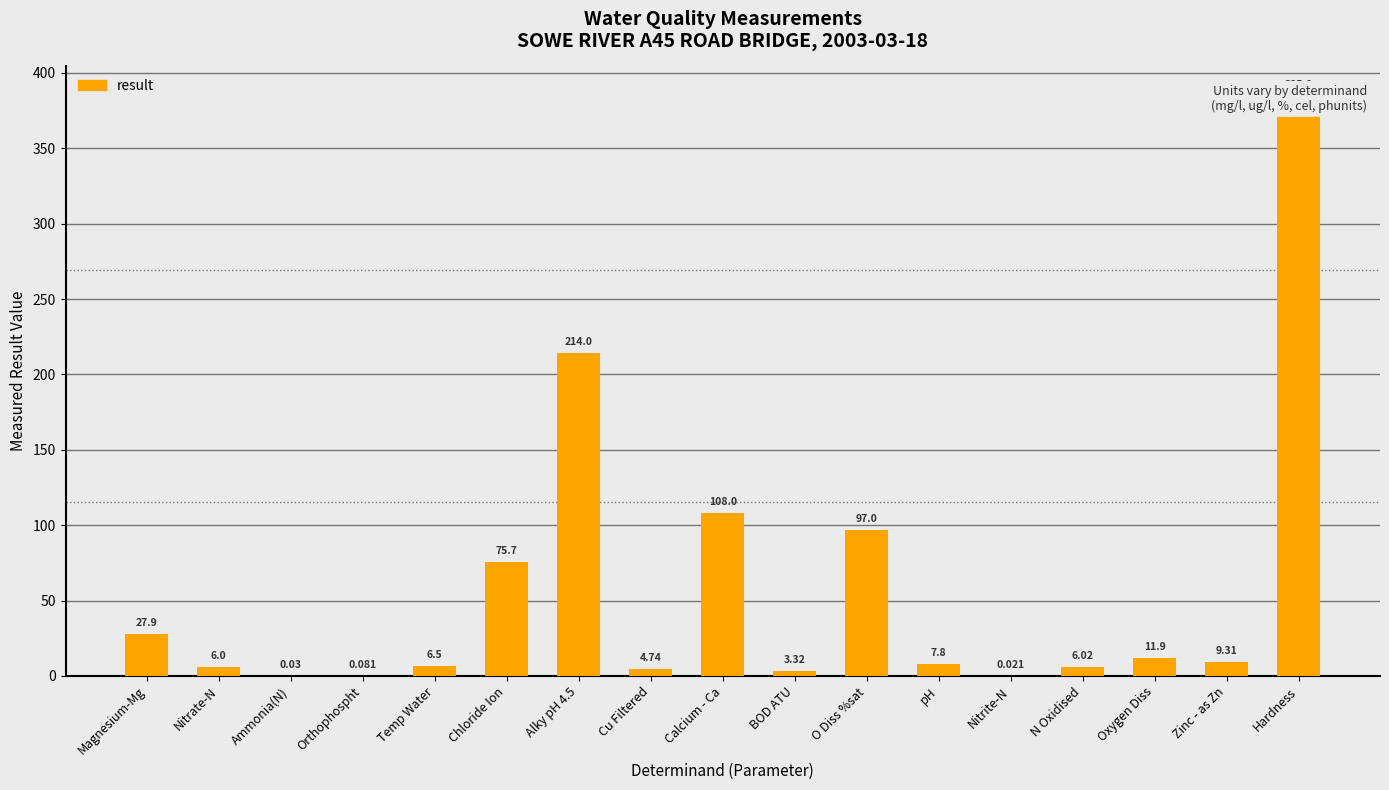

What is the difference between the second highest and minimum values?

214.0